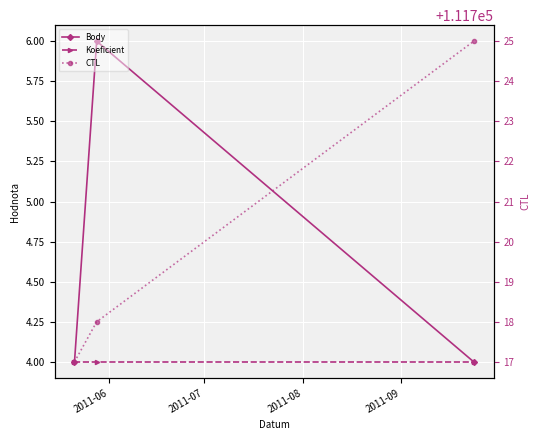

Rank the series at 2011-06 from highest to lowest value.

CTL, Body, Koeficient